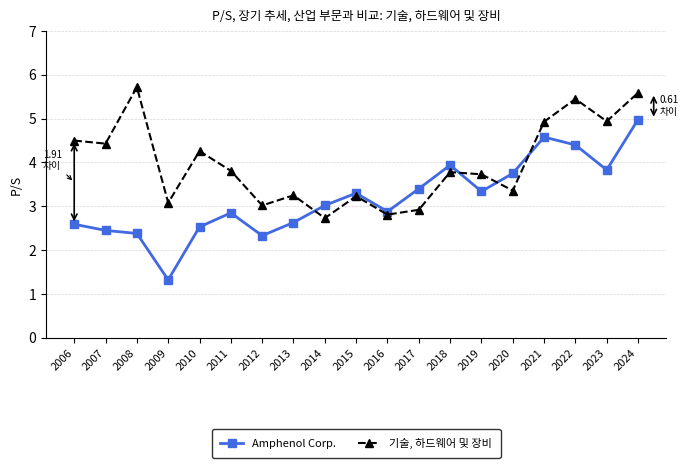

What are all the series names shown in the legend?

Amphenol Corp., 기술, 하드웨어 및 장비